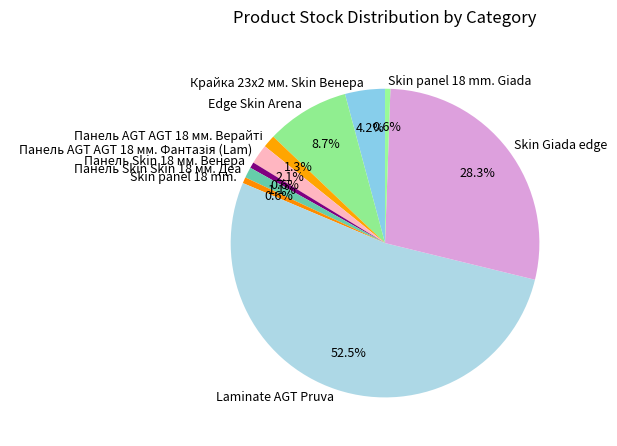

Which category has the biggest portion of the pie?

Laminate AGT Pruva